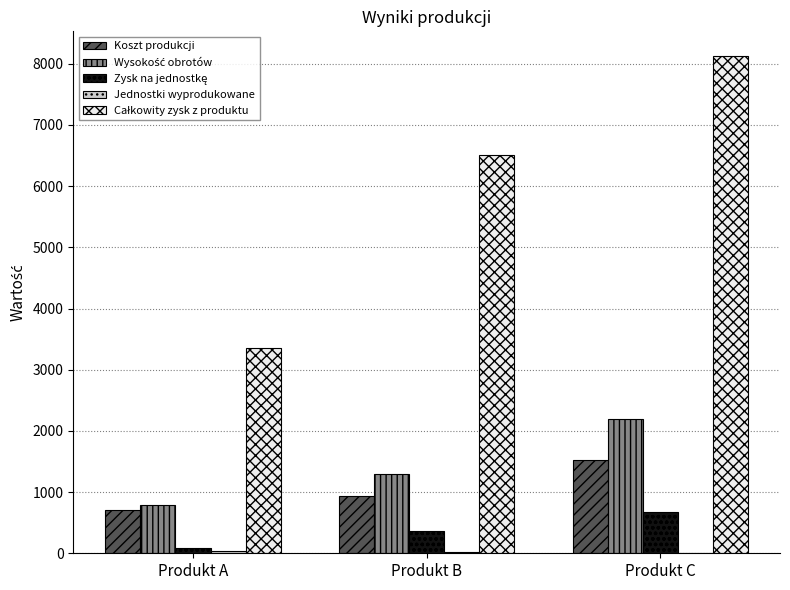

At which category is the sum across all series the highest?

Produkt C